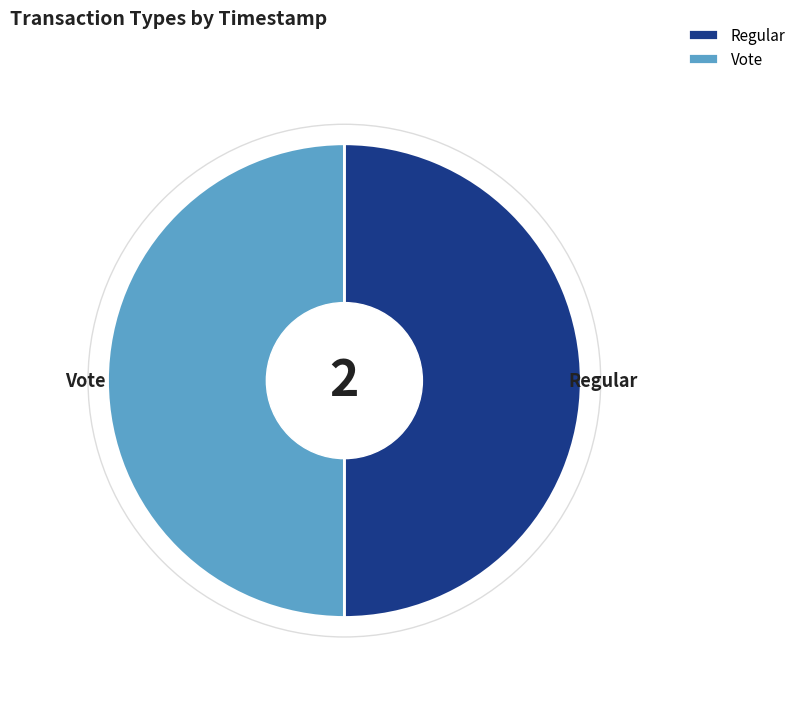

How many segments does this pie chart have?

2